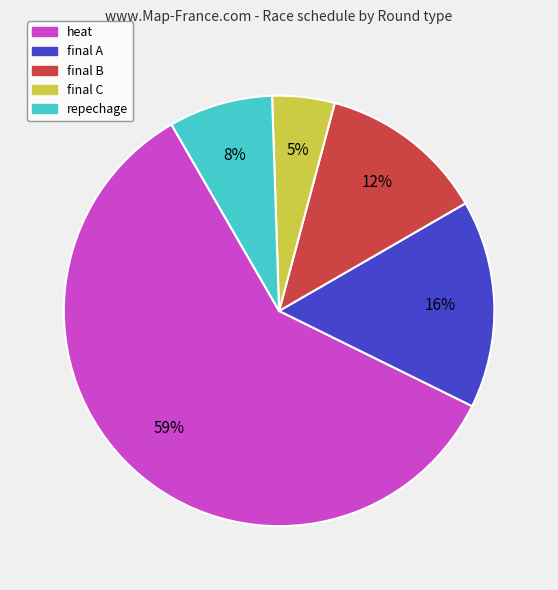

Does any single category account for the majority?

Yes